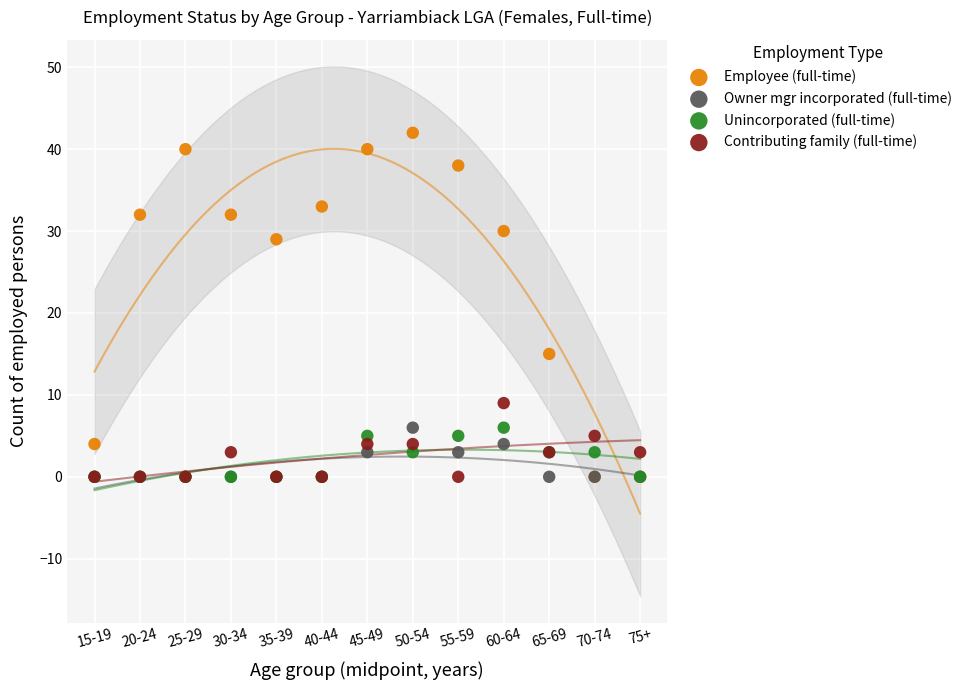

Which series reaches the maximum Y coordinate?

Employee (full-time)